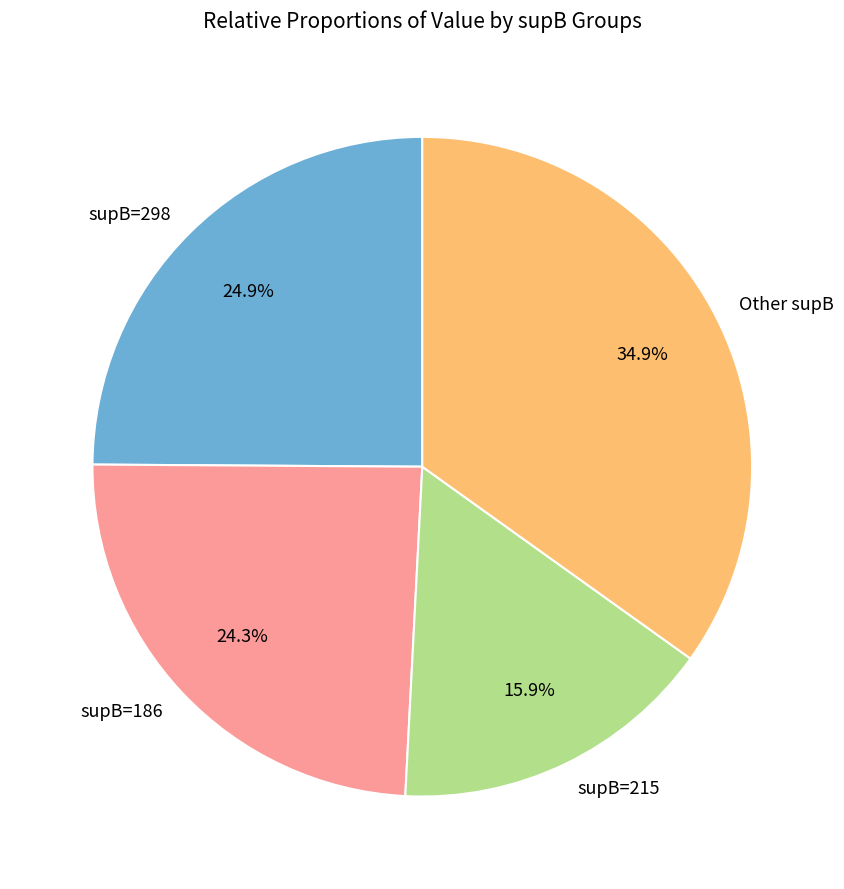

Does supB=215 account for over 50% of the chart?

No